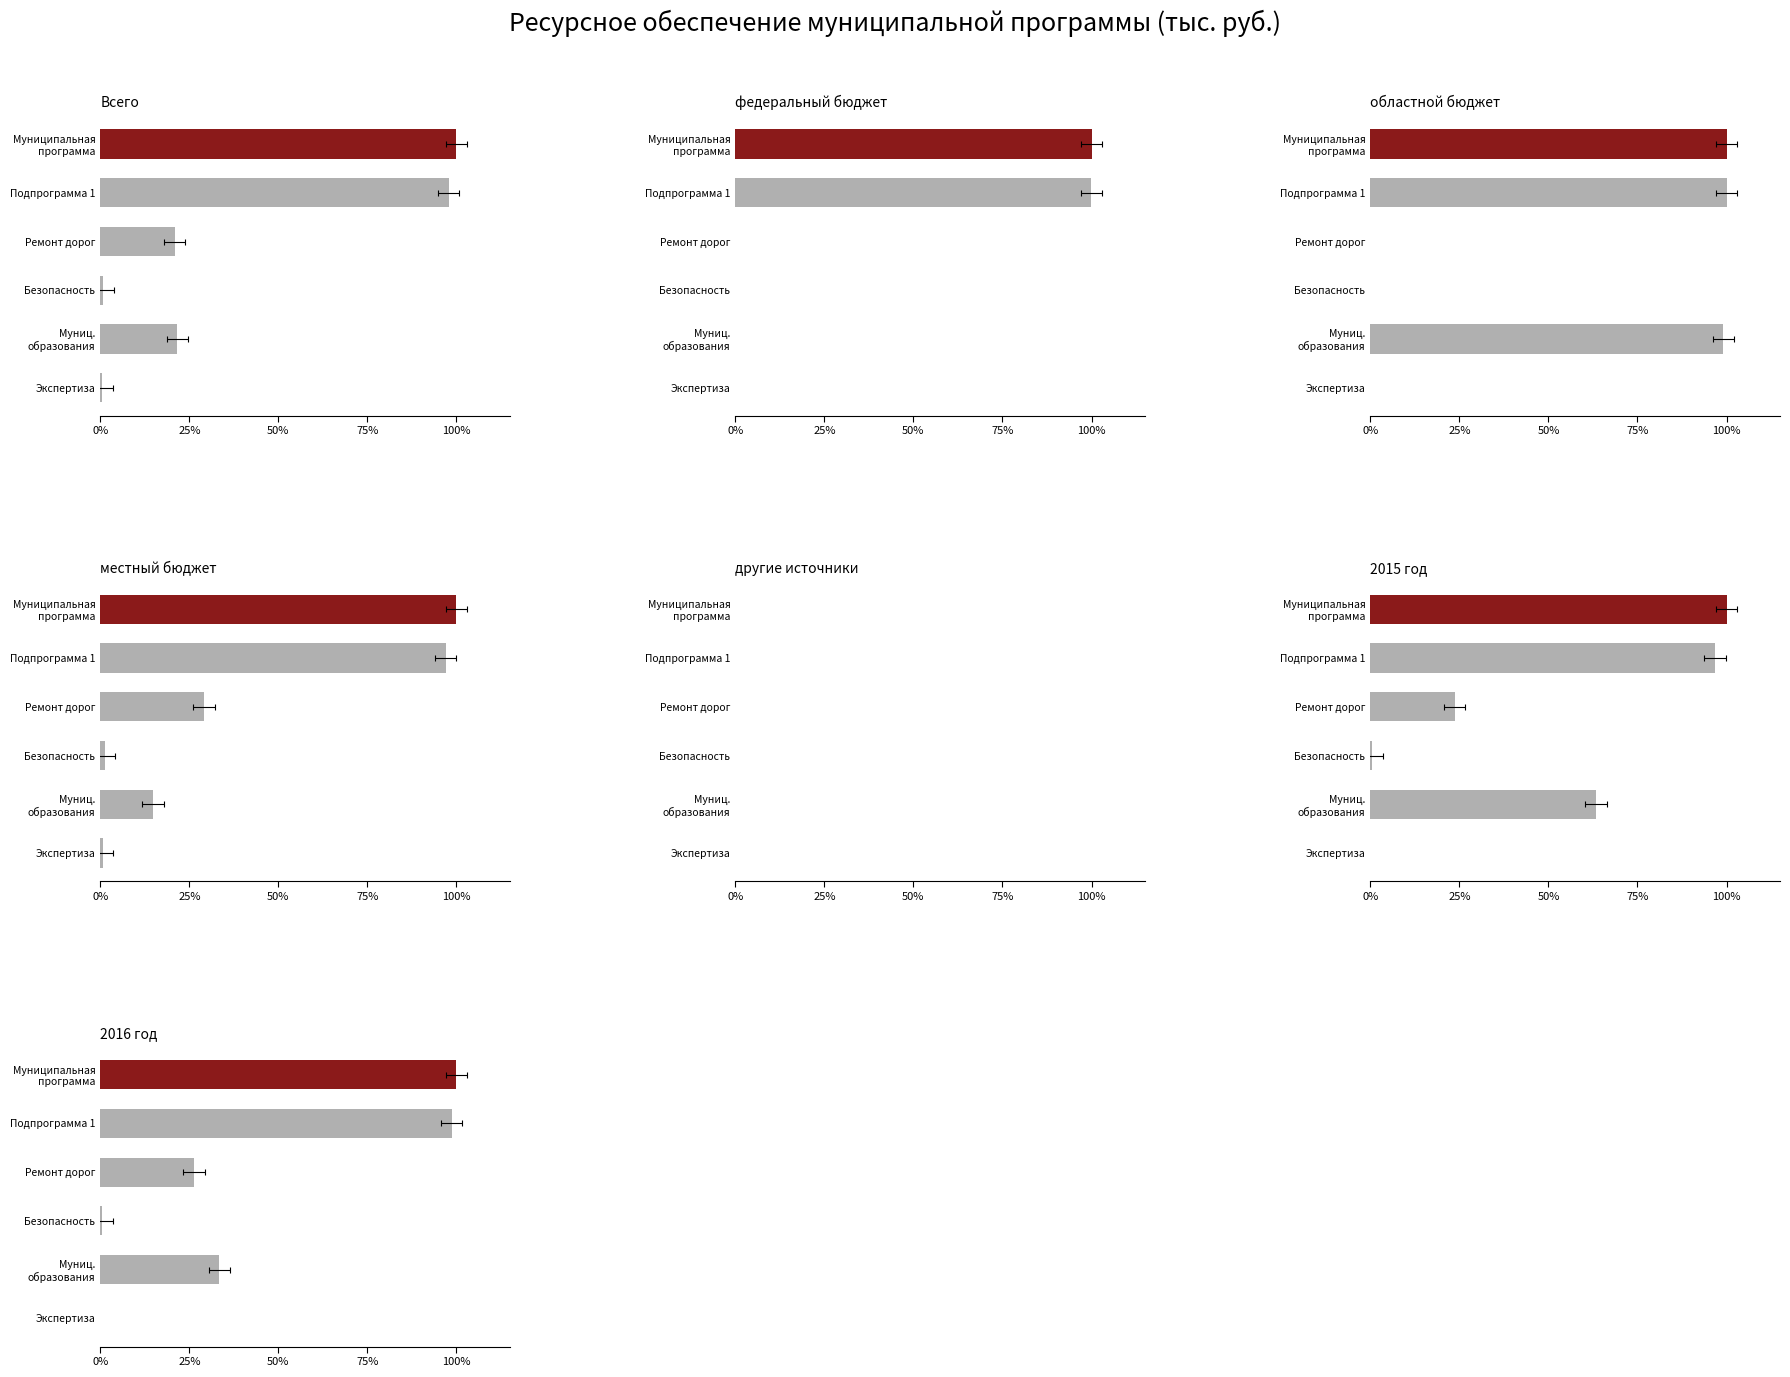

At how many categories does at least one series exceed 0?

6